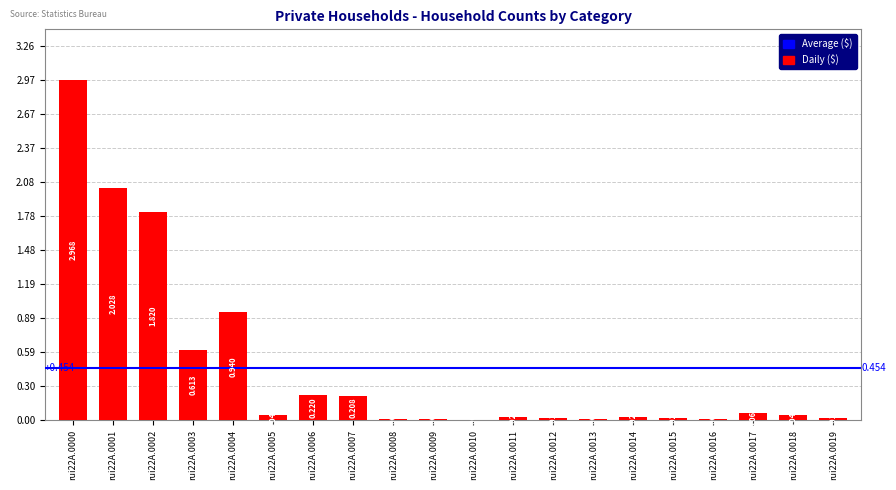

What is the value of the 2nd bar from the left?

2027896